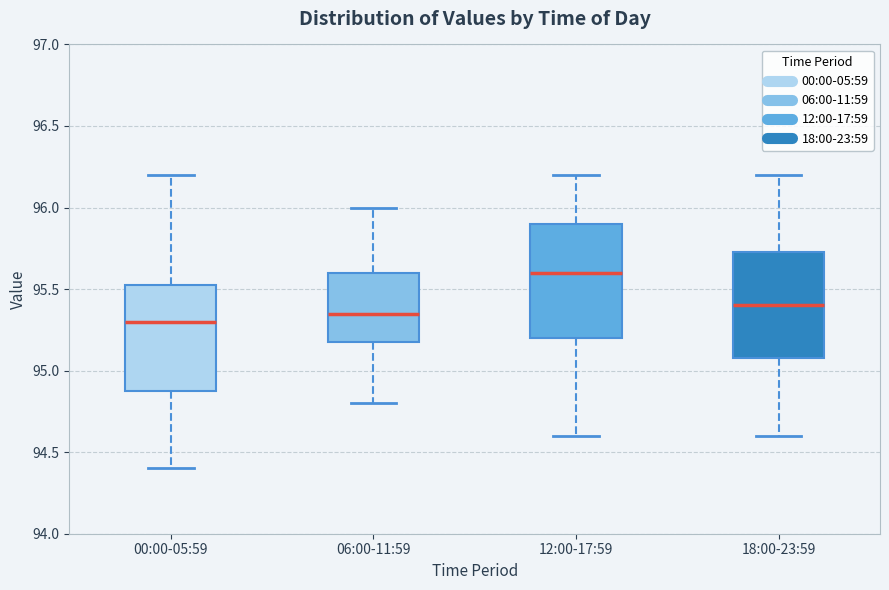

Where is the lower edge of the box for 06:00-11:59 on the y-axis? The values are not printed on the chart, so give them approximately, as read against the axis.

95.20